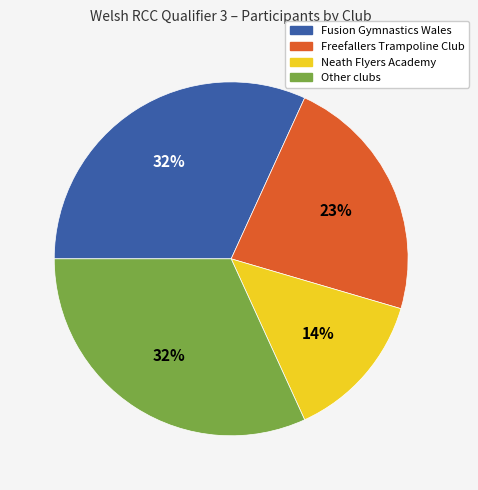

To the nearest percent, what percentage of the pie is Other clubs?

32%